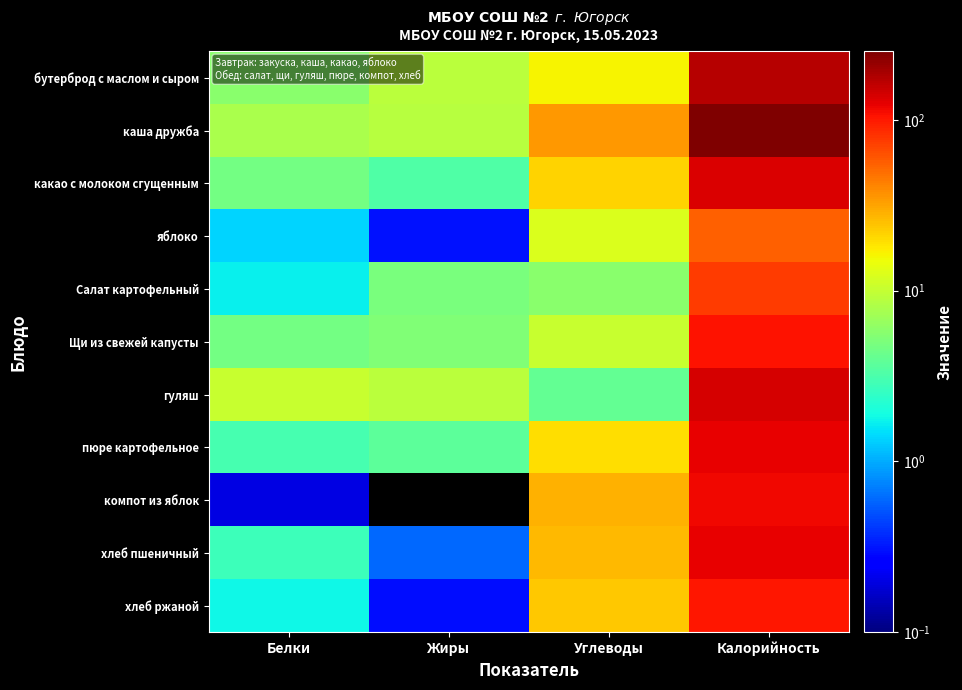

What is the spread (max minus min) of values at Белки?

10.2